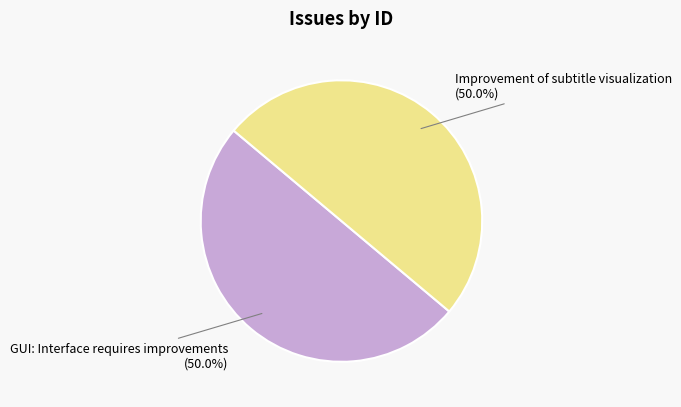

To the nearest percent, what portion does GUI: Interface requires improvements represent?

50%